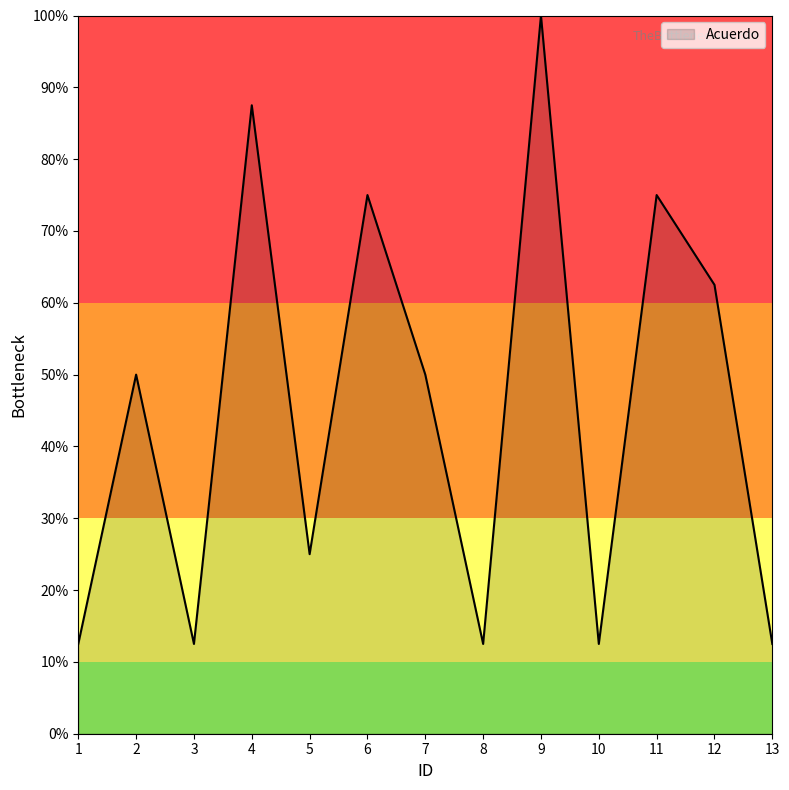

Is this an area chart (filled region under the line)?

Yes